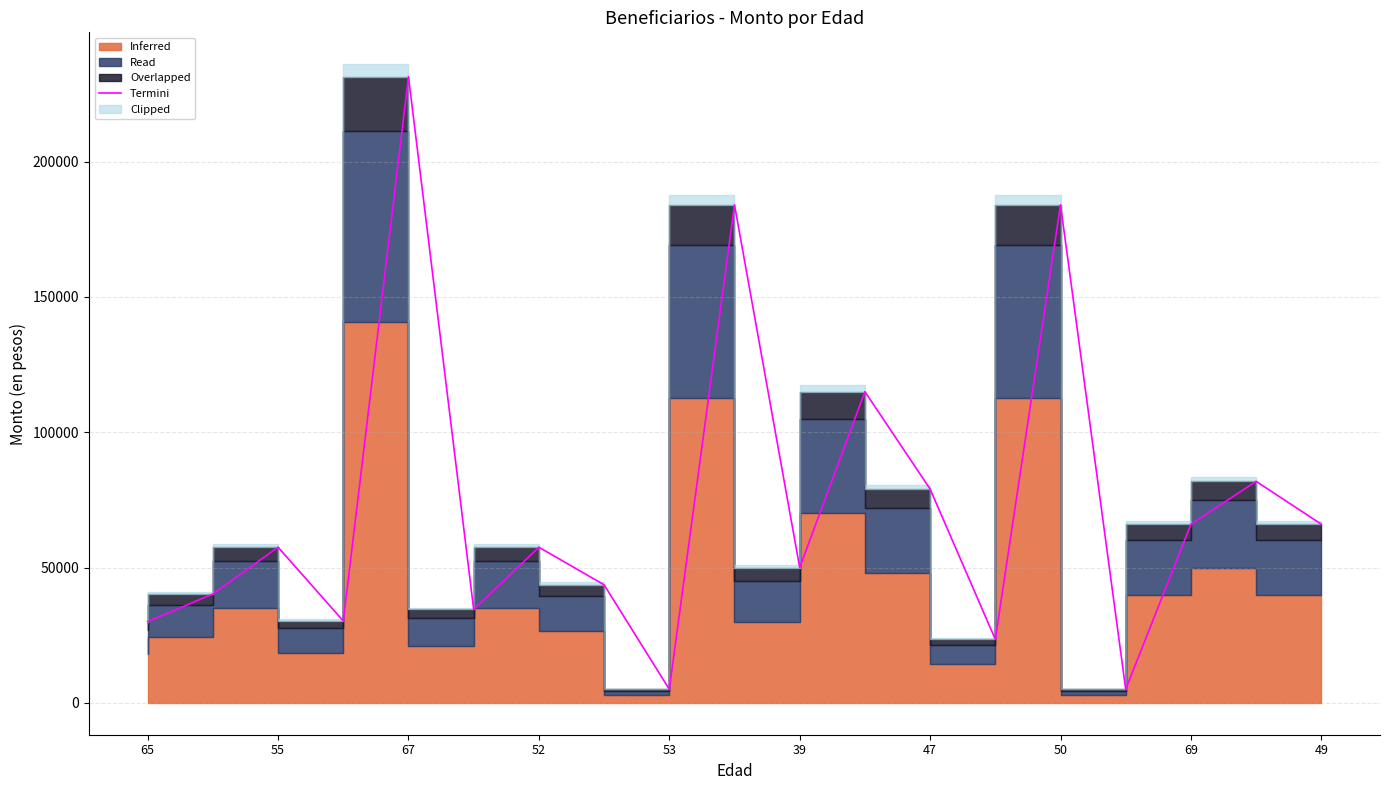

What is the smallest value displayed?

5000